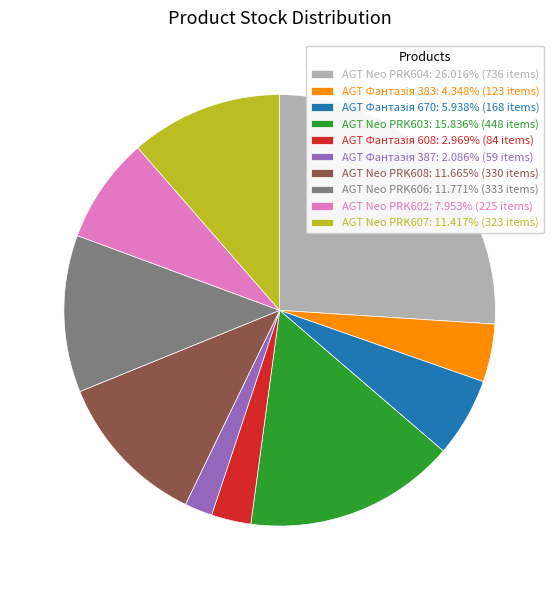

Does any single category account for the majority?

No